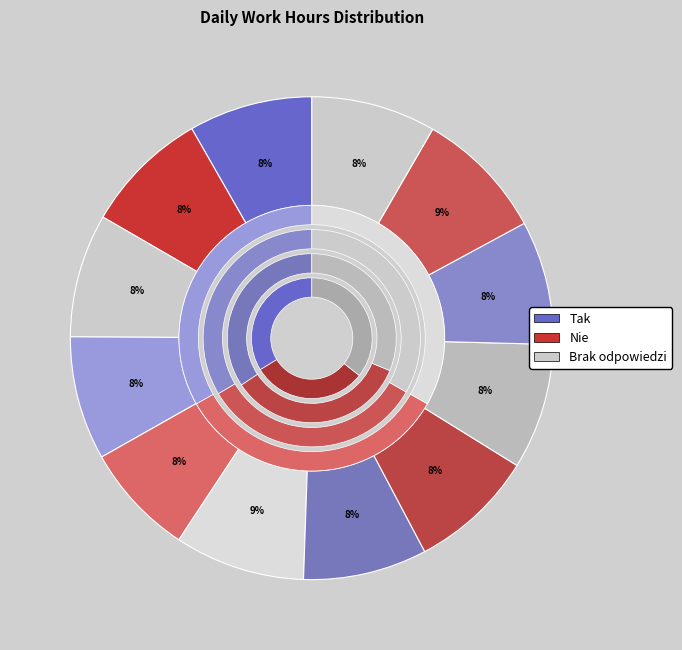

Approximately how many times larger is the value at 14-Mon compared to 2-Wed?

1.0